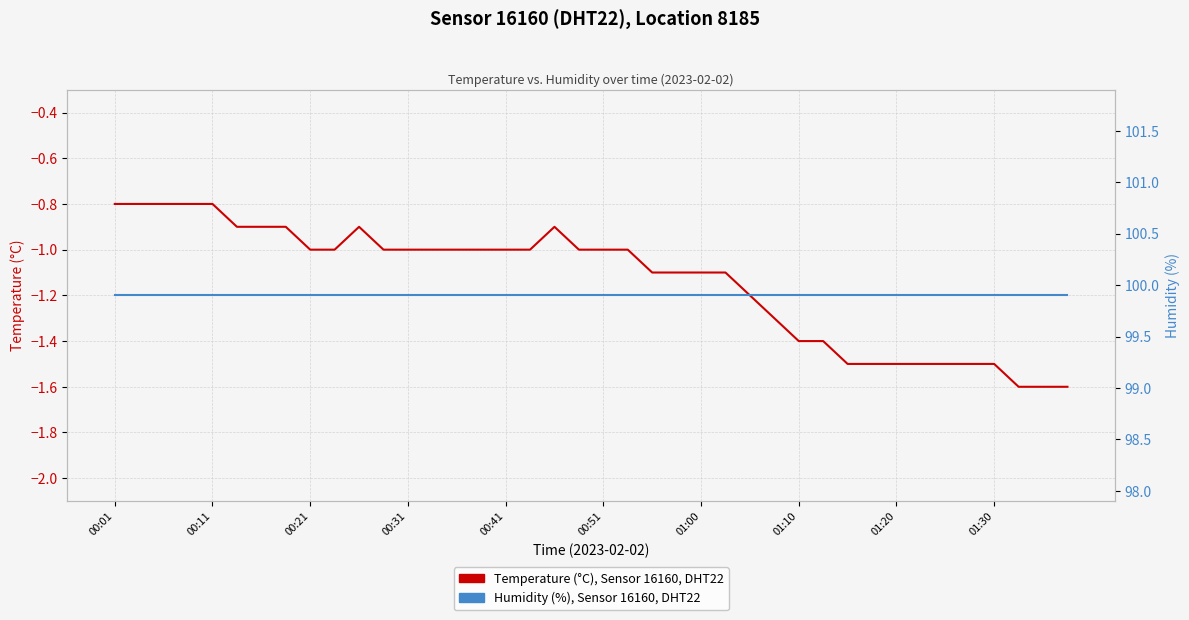

Which has a higher value, 18 or 22?

18